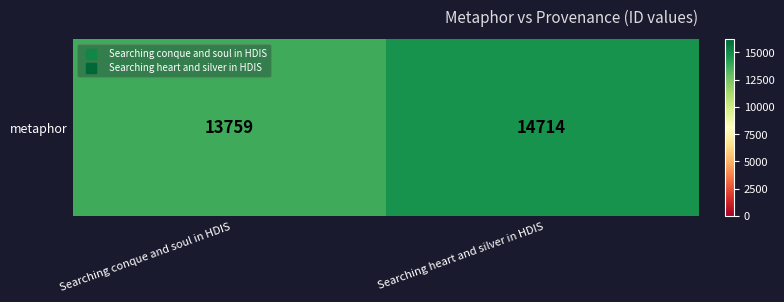

The value at Searching conque and soul in HDIS is 13759. True or false?

True